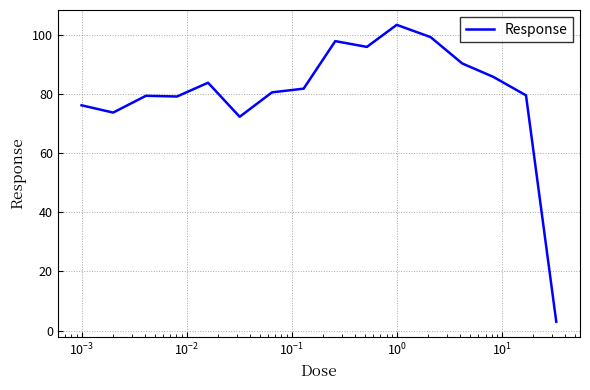

What is the difference between the maximum and minimum values?

100.3